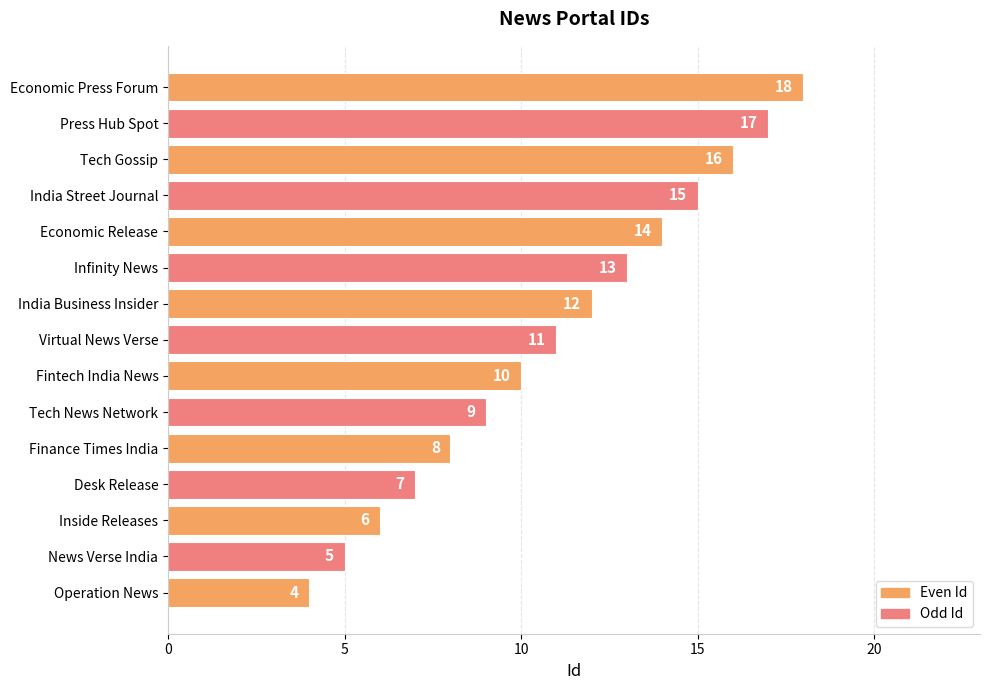

Between India Business Insider and Economic Press Forum, which is larger?

Economic Press Forum